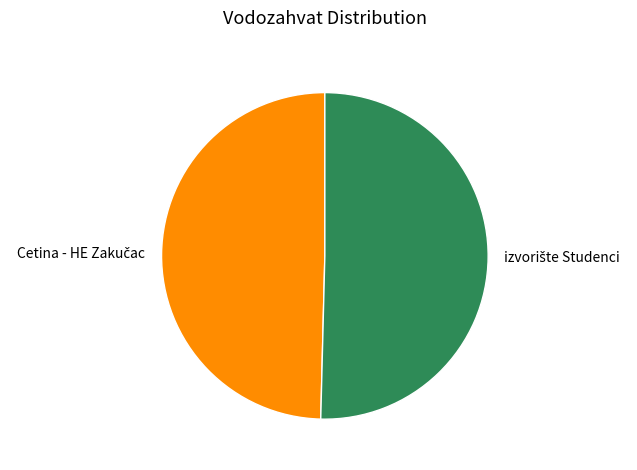

Is there a majority slice in this chart?

Yes